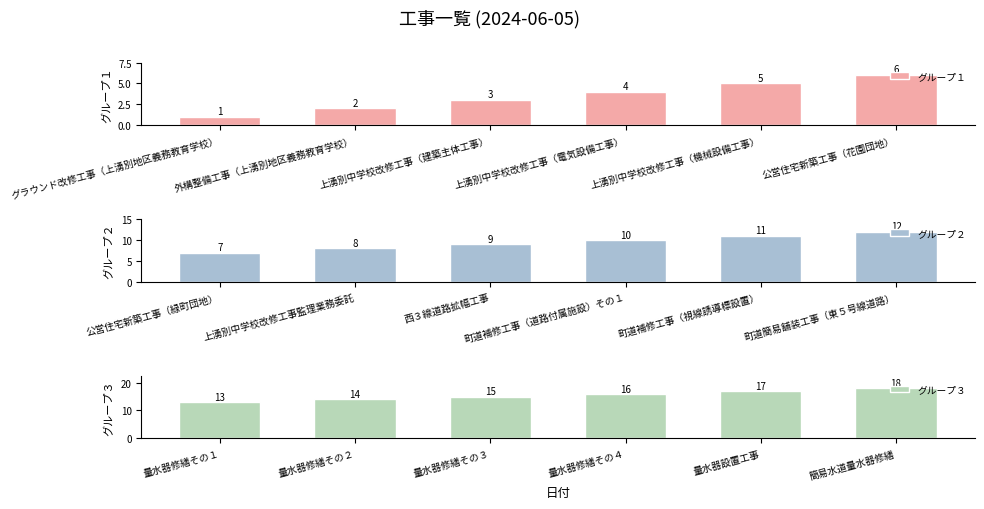

Reading left to right, what are all the values shown in this chart?

グループ１: 1	2	3	4	5	6
グループ２: 7	8	9	10	11	12
グループ３: 13	14	15	16	17	18